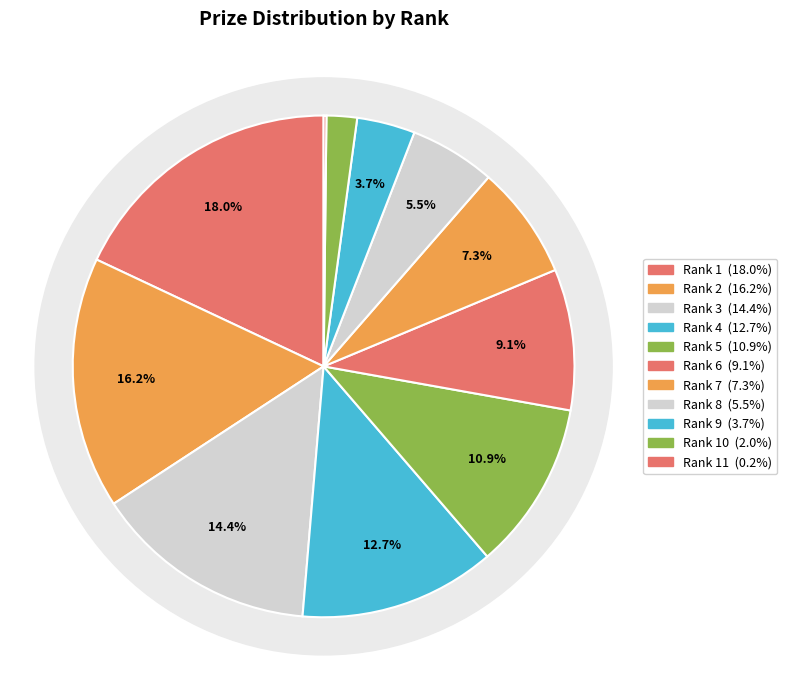

Count the number of slices in the pie.

11